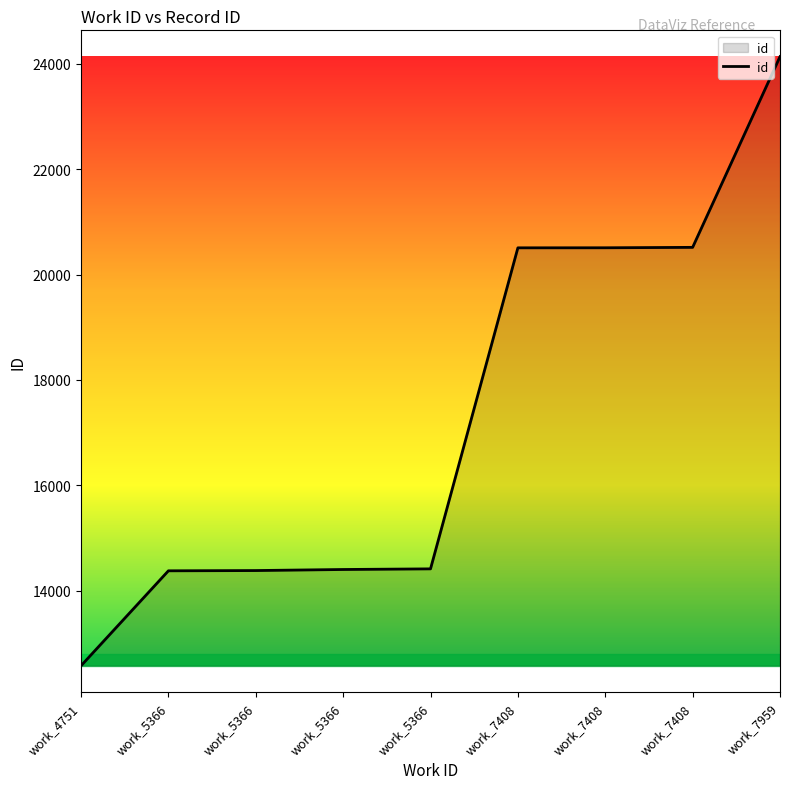

True or false: the data shows 34030 at work_7959.

False